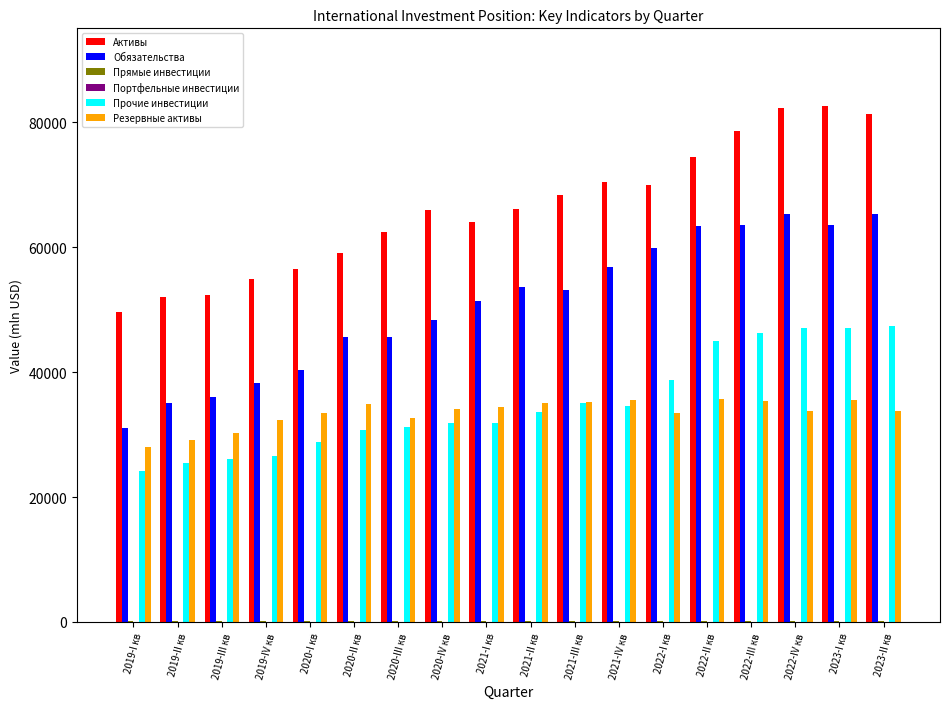

The value of Резервные активы at 2022-III кв is 57915.6. True or false?

False